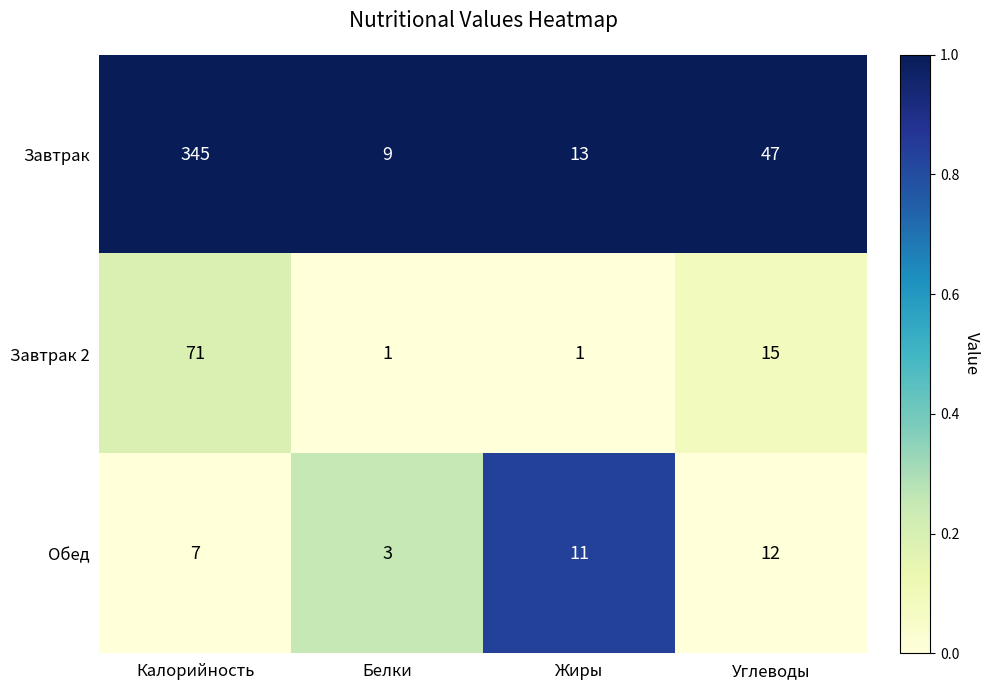

What is the average value of the Обед series?

8